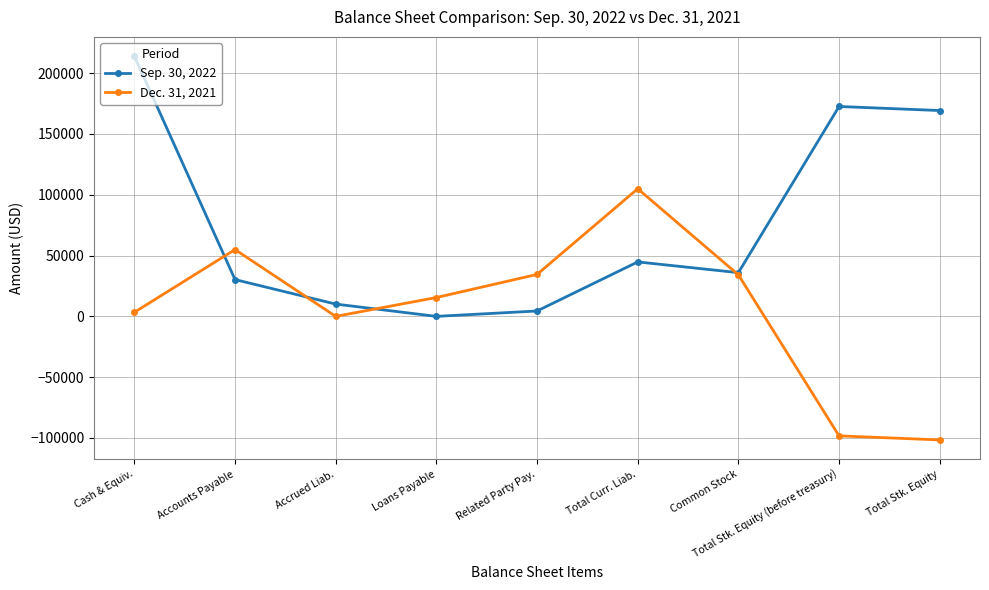

Rank the categories by Sep. 30, 2022 value from lowest to highest.

Loans Payable, Related Party Pay., Accrued Liab., Accounts Payable, Common Stock, Total Curr. Liab., Total Stk. Equity, Total Stk. Equity (before treasury), Cash & Equiv.